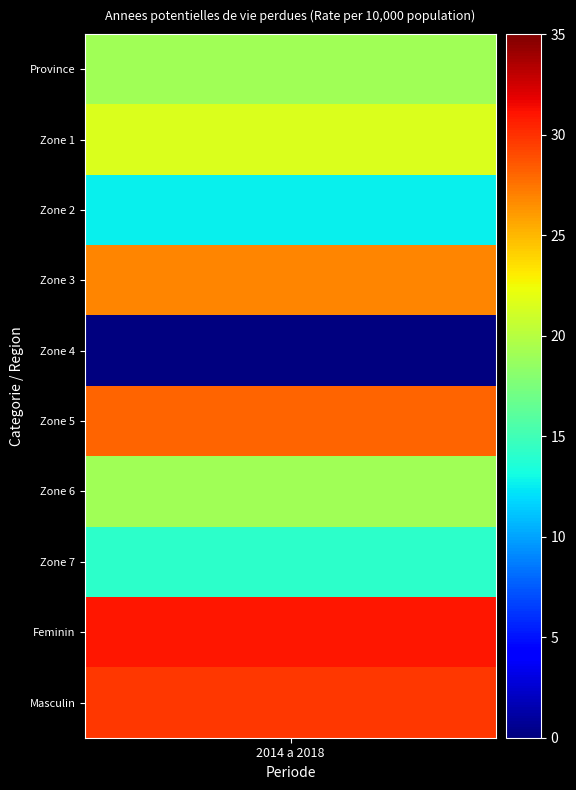

Between 1 and 7, which is larger?

1